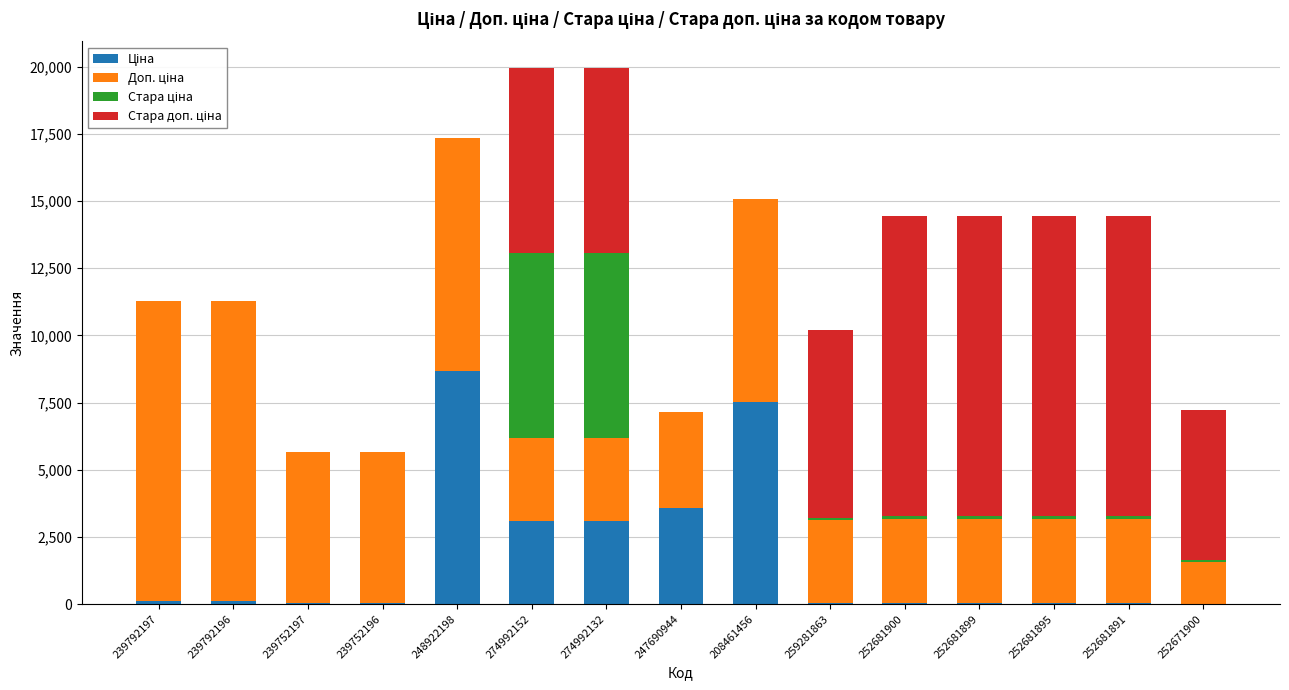

How many series are shown in this chart?

4